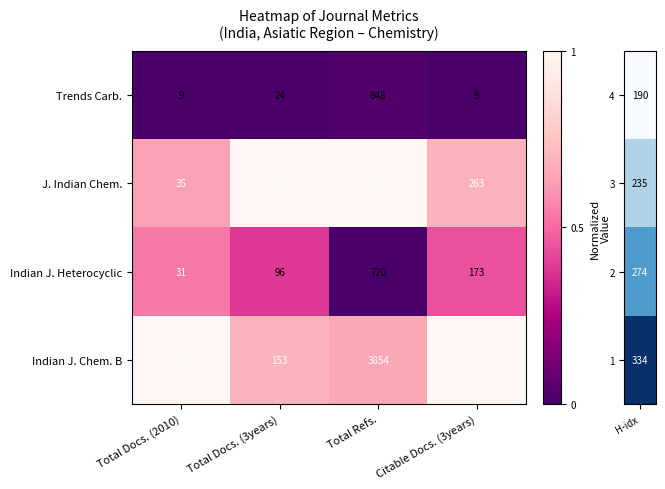

Which series changed the most between Total Docs. (3years) and Citable Docs. (3years)?

Indian J. Chem. B